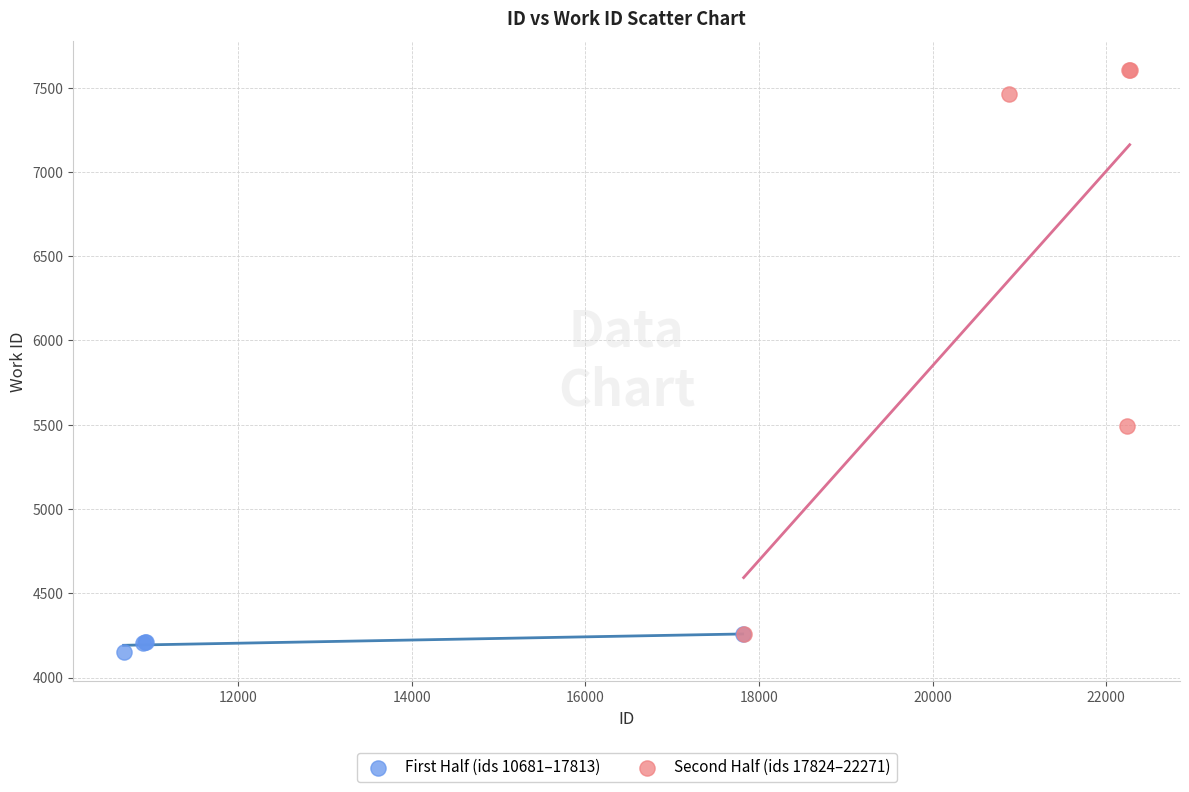

Which series reaches the minimum Y coordinate?

First Half (ids 10681–17813)